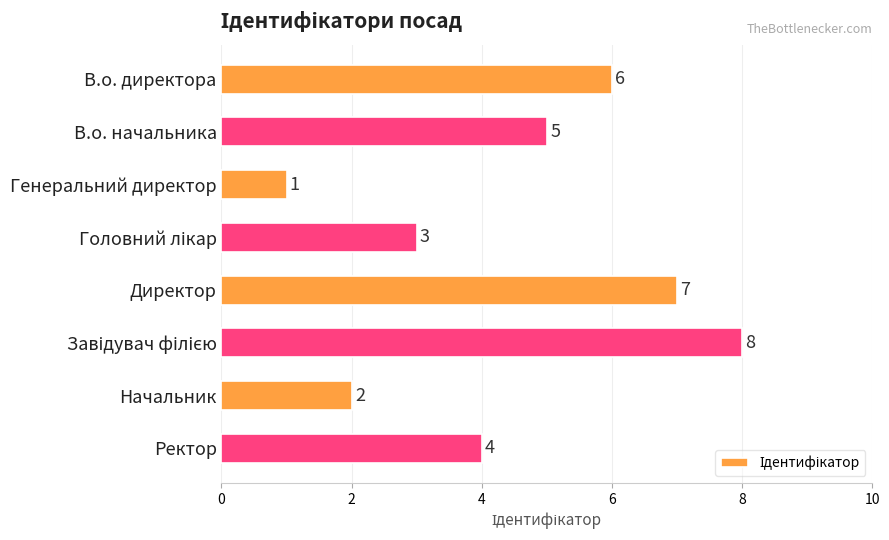

How many data points are less than 5?

4